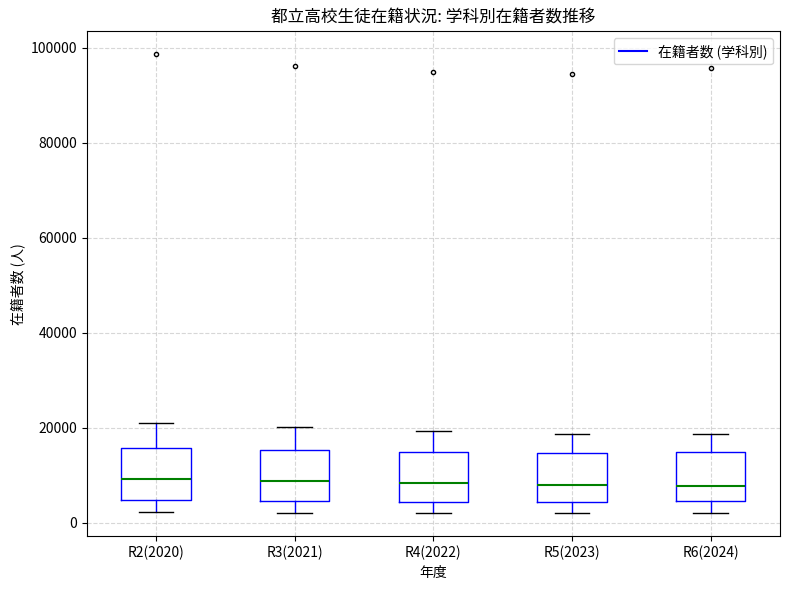

Where is the lower edge of the box for R3(2021) on the y-axis? The values are not printed on the chart, so give them approximately, as read against the axis.

4000